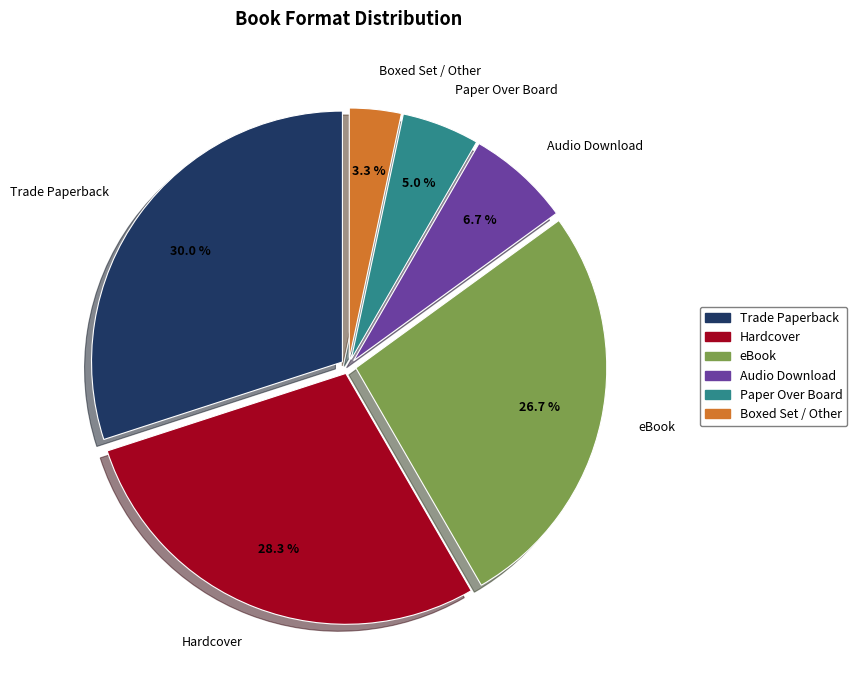

True or false: Trade Paperback accounts for 39% of the total.

False